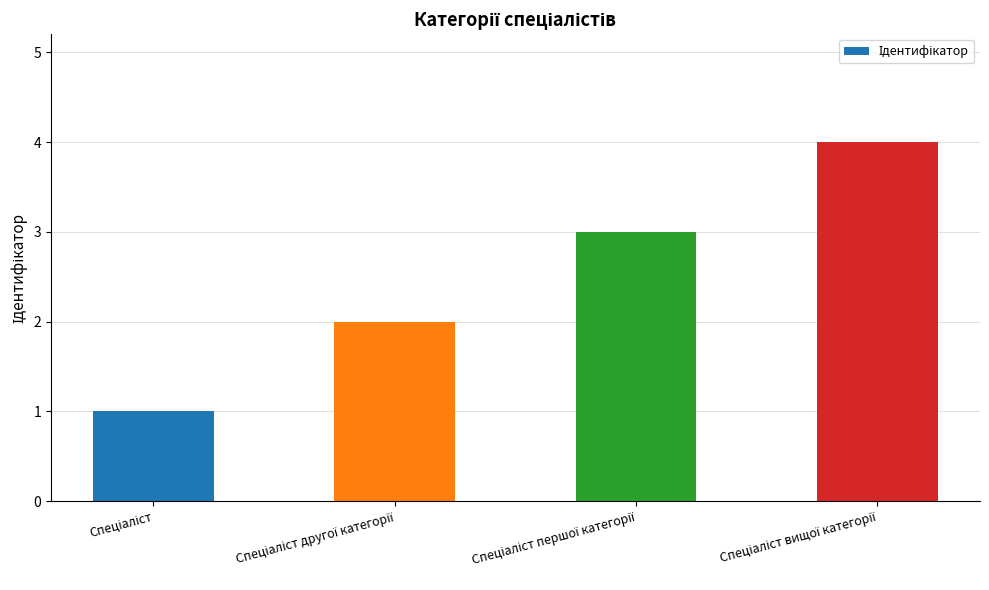

What is the sum of all values?

10